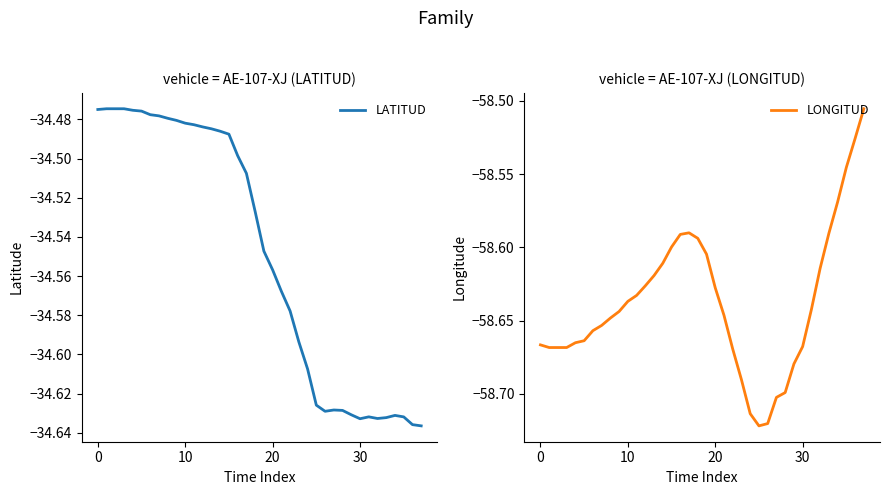

Is it true that LONGITUD equals -86.3 at 22?

False